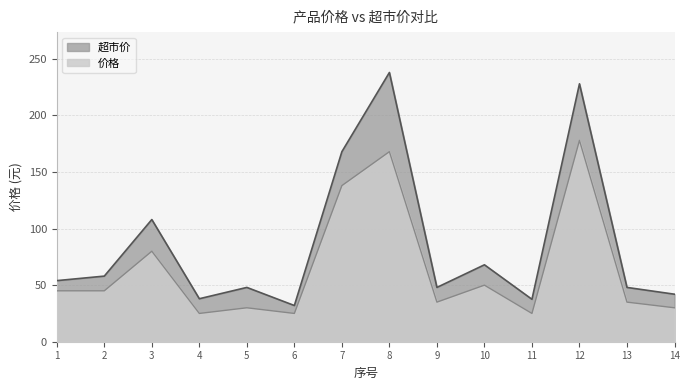

The 超市价 series shows 14.2 at 9. True or false?

False